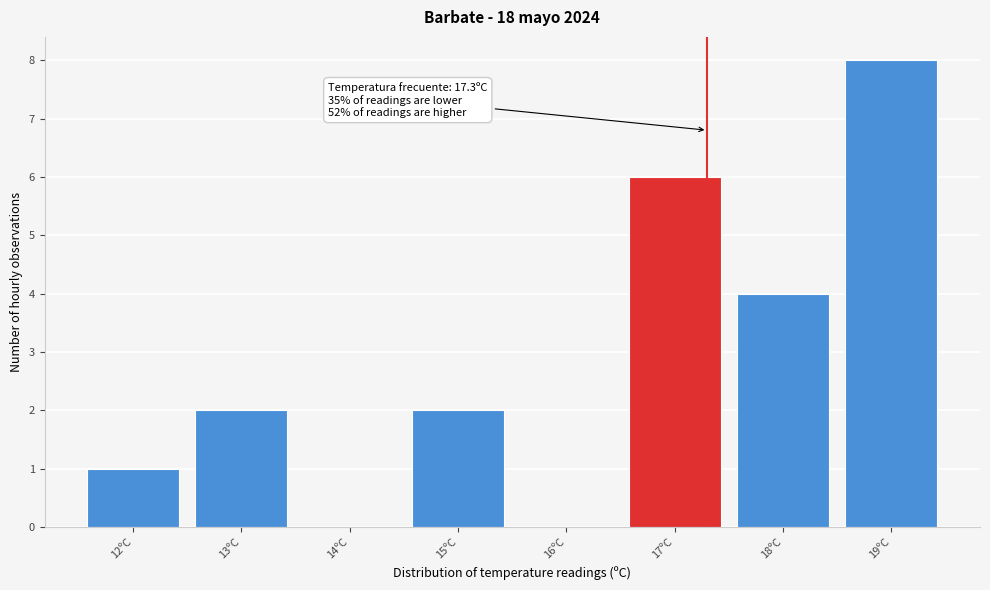

Which range on the x-axis has the tallest bar?

18.5 to 19.5